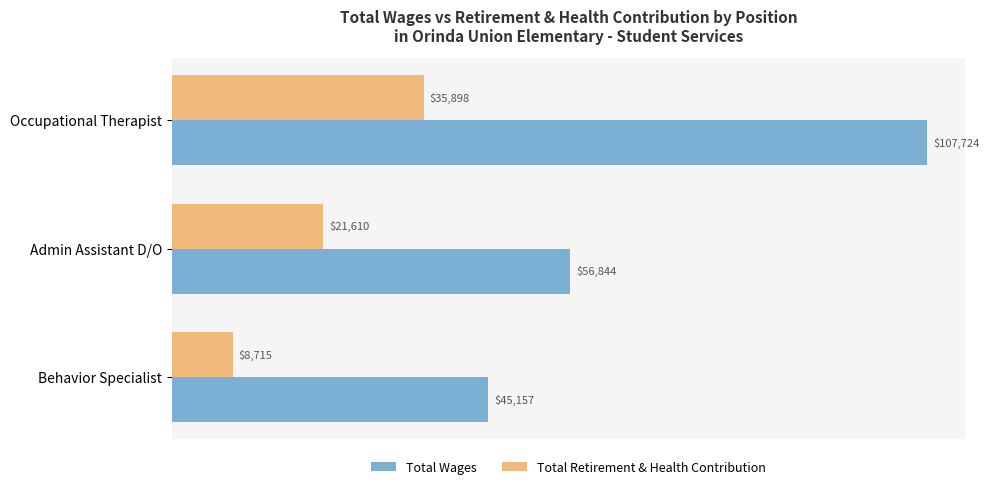

List the labels in order of Total Retirement & Health Contribution value, largest first.

Occupational Therapist, Admin Assistant D/O, Behavior Specialist